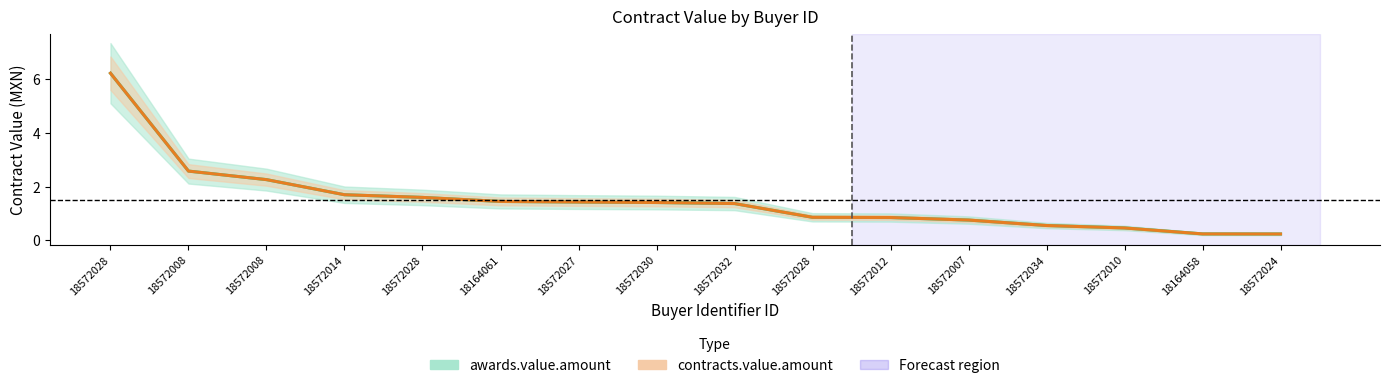

What is the sum of all contracts.value.amount values?

24.0